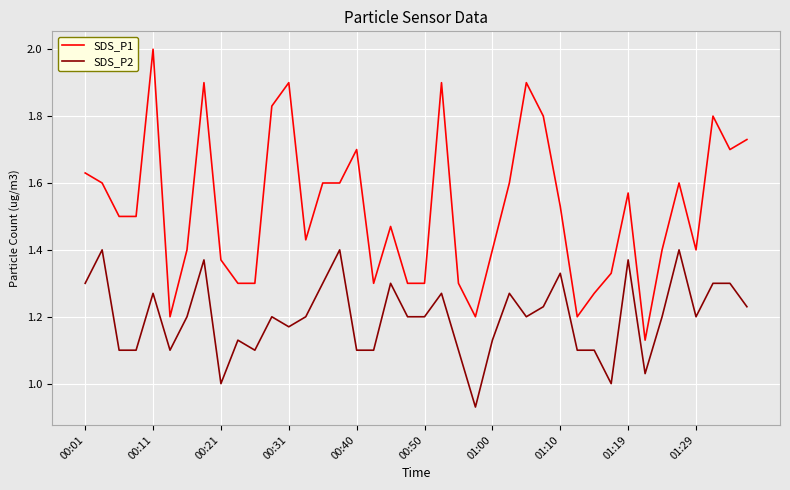

List the series in order of their peak value, lowest first.

SDS_P2, SDS_P1